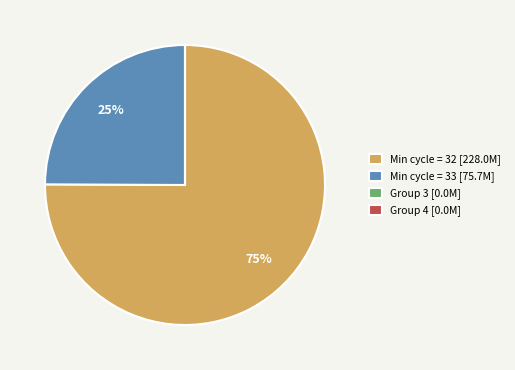

To the nearest percent, what is the difference between the largest and smallest slice percentages?

75%